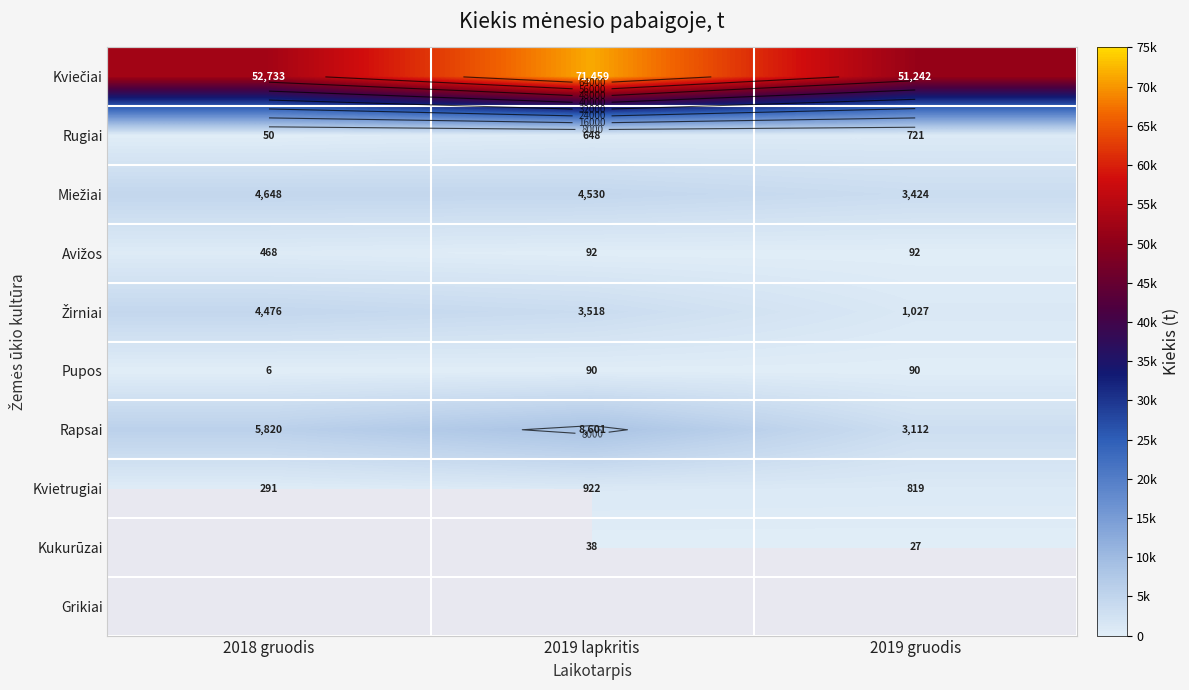

Which label corresponds to the smallest value in the chart?

2018 gruodis